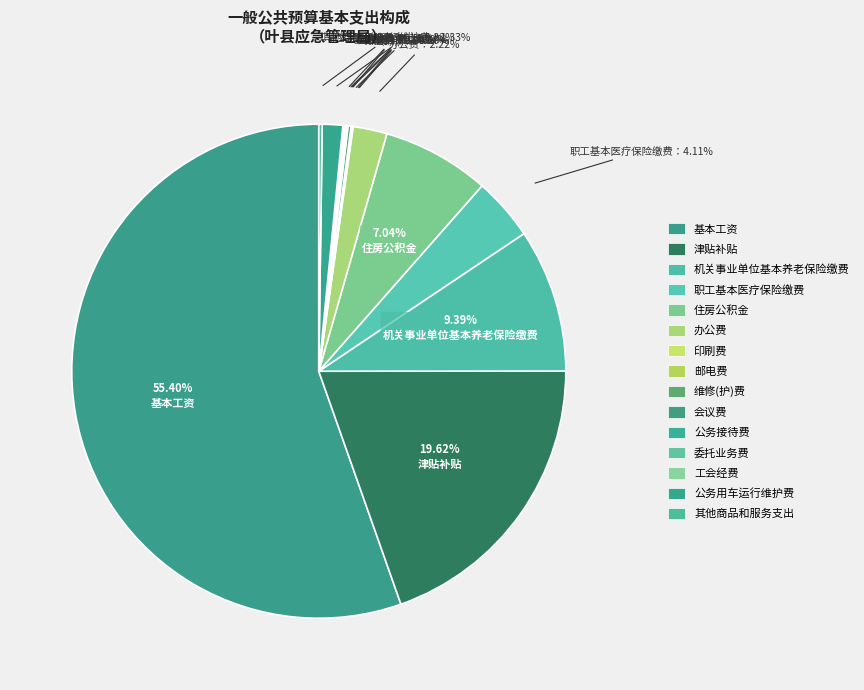

Is it true that 公务用车运行维护费 is 1% of the pie?

True